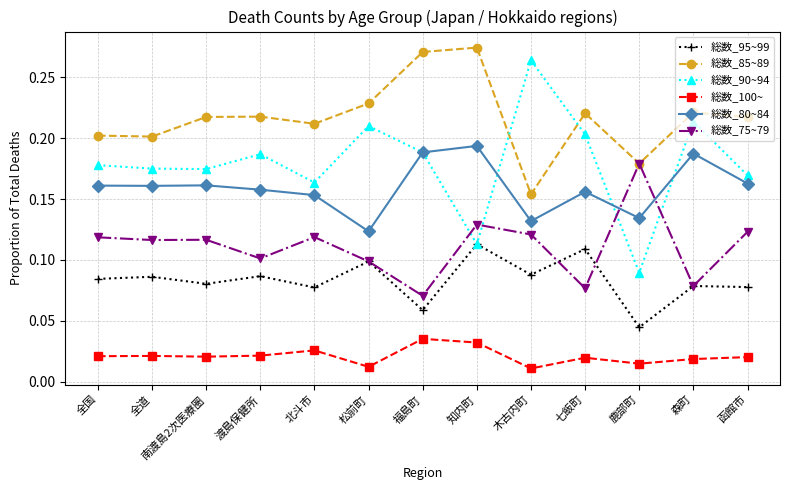

Which series has the largest range (max minus min)?

総数_90~94